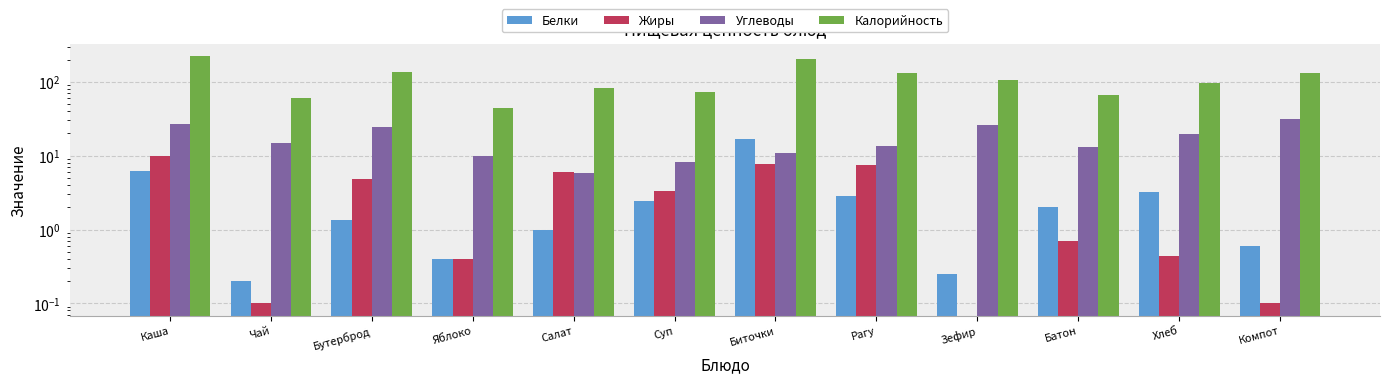

What is the highest value of the Углеводы series?

31.7